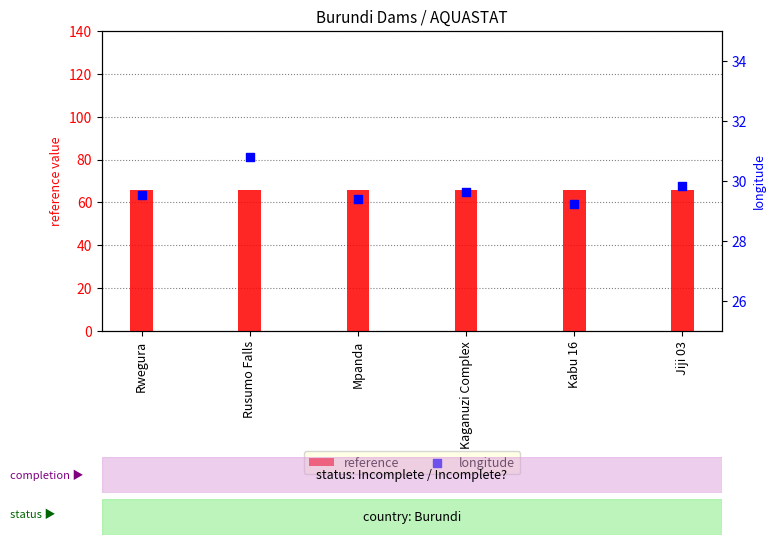

Which series has the largest total across all categories?

reference